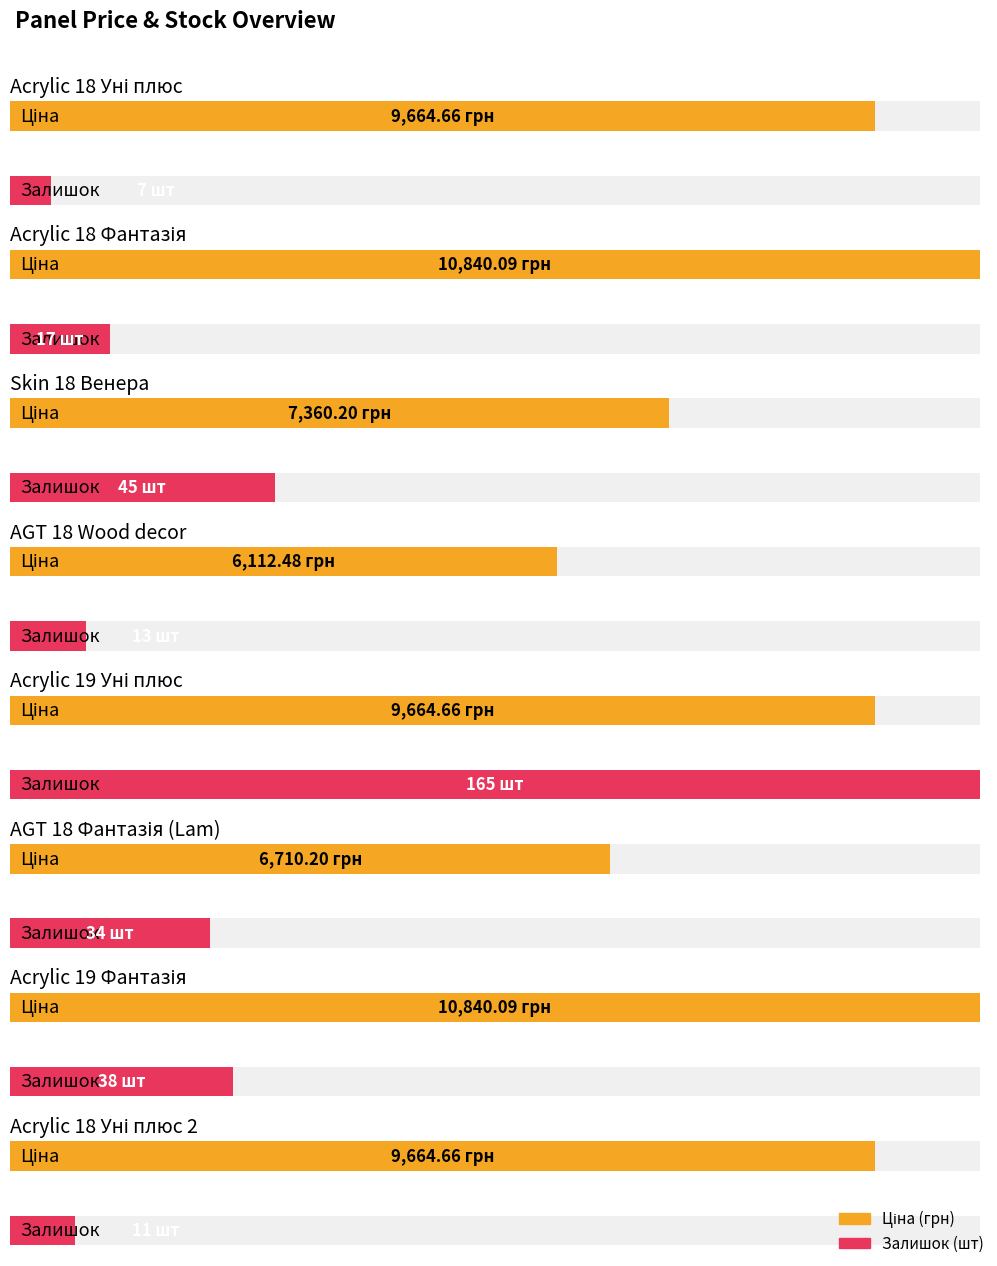

What is the difference between the Залишок values at Acrylic 18 Уні плюс and Acrylic 19 Фантазія?

31.0